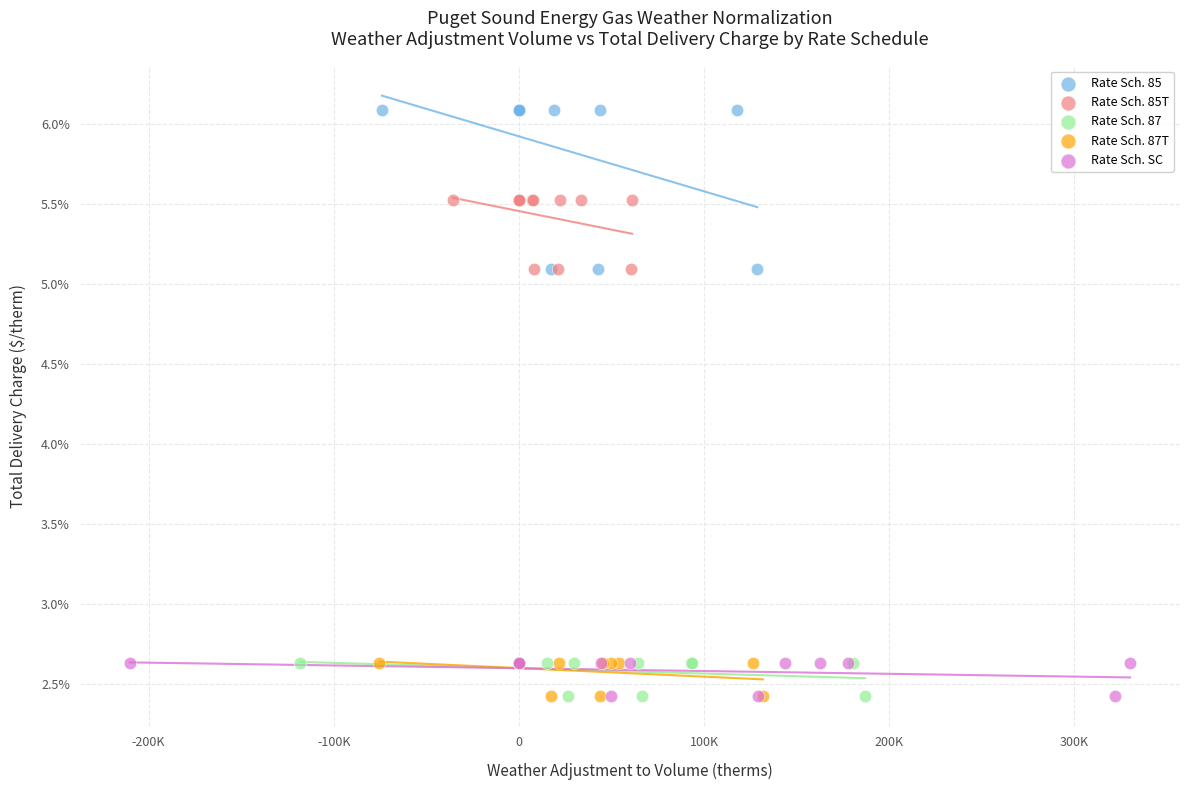

What are all the series names shown in the legend?

Rate Sch. 85, Rate Sch. 85T, Rate Sch. 87, Rate Sch. 87T, Rate Sch. SC